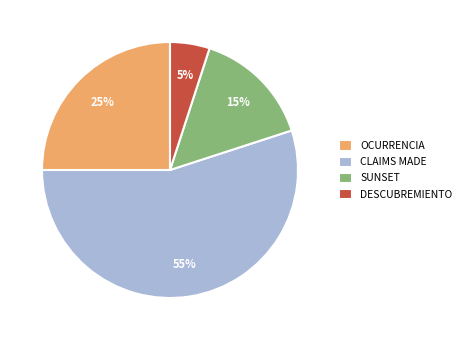

What is the majority slice?

CLAIMS MADE